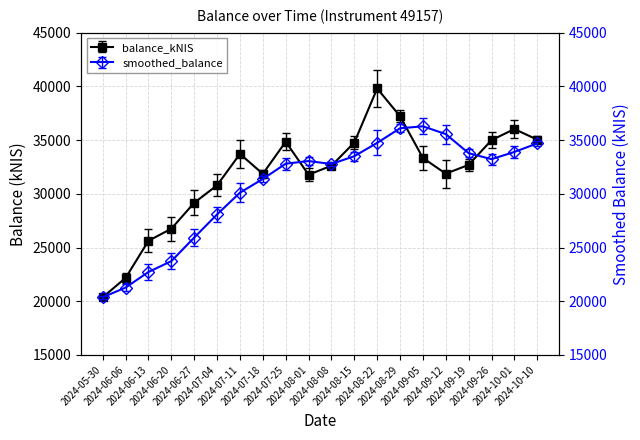

What is the difference between the values at 2024-06-06 and 2024-06-27?

6989.8